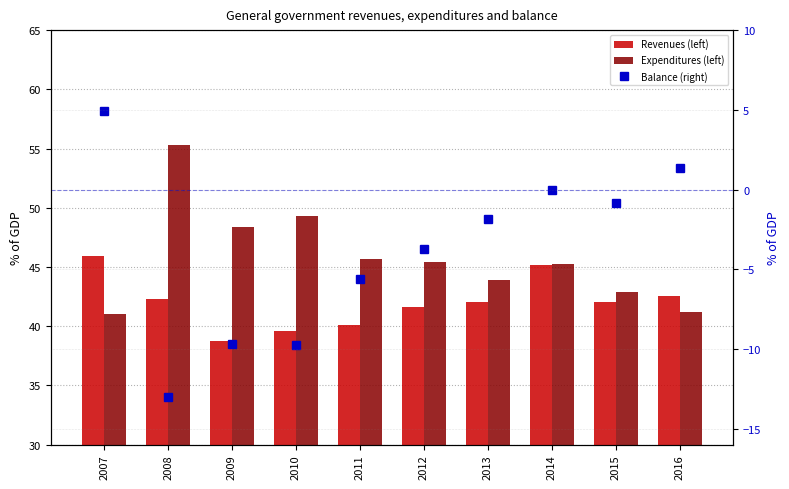

Reading right to left, what are all the values shown in this chart?

Revenues (left): 2016=42.6	2015=42.0	2014=45.2	2013=42.1	2012=41.6	2011=40.1	2010=39.5	2009=38.7	2008=42.3	2007=45.9
Expenditures (left): 2016=41.2	2015=42.9	2014=45.3	2013=43.9	2012=45.4	2011=45.7	2010=49.3	2009=48.4	2008=55.3	2007=41.0
Balance (right): 2016=1.3	2015=-0.8	2014=-0.1	2013=-1.8	2012=-3.7	2011=-5.6	2010=-9.8	2009=-9.7	2008=-13.0	2007=4.9